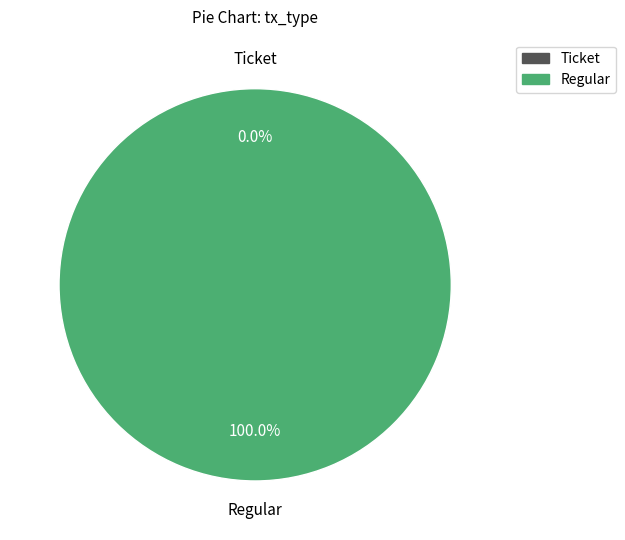

Which slice represents more than half of the pie?

Regular